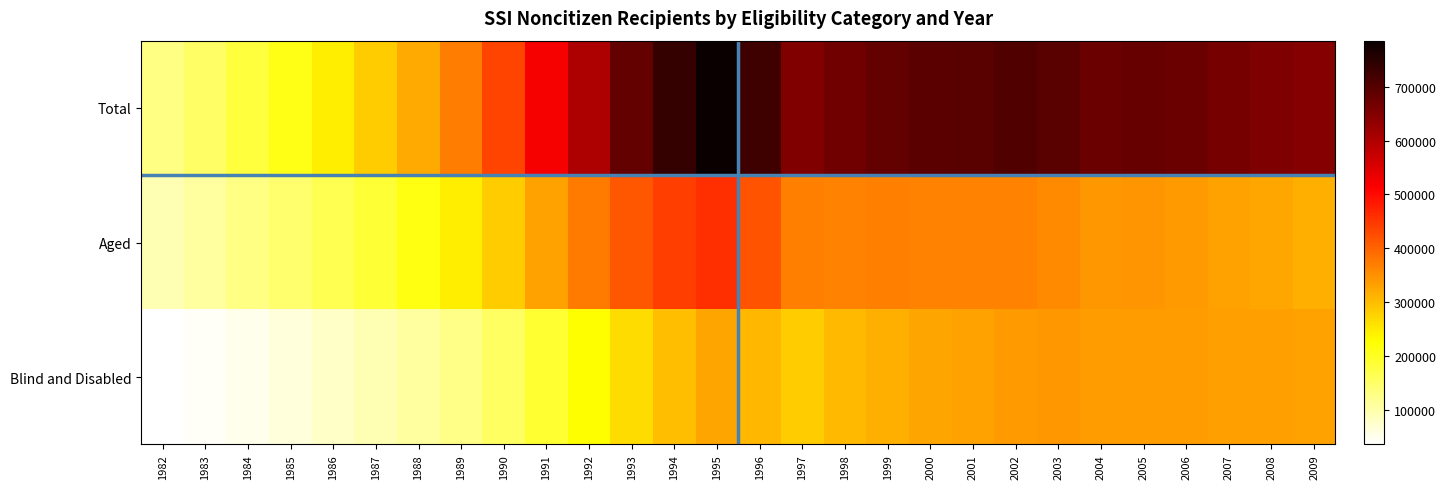

Reading left to right, list all the values displayed in this chart.

Total: 1982=127900	1983=151200	1984=181100	1985=210800	1986=244300	1987=282500	1988=320300	1989=370300	1990=435600	1991=519660	1992=601430	1993=683150	1994=738140	1995=785410	1996=724990	1997=650830	1998=669630	1999=684930	2000=692590	2001=695650	2002=703515	2003=696772	2004=676979	2005=680397	2006=674250	2007=663210	2008=655988	2009=644966
Aged: 1982=91900	1983=106600	1984=127600	1985=146500	1986=165300	1987=188000	1988=213900	1989=245700	1990=282400	1991=329690	1992=372930	1993=416420	1994=440000	1995=459220	1996=417360	1997=367200	1998=364980	1999=368330	2000=364470	2001=364550	2002=364827	2003=356298	2004=342220	2005=344166	2006=339073	2007=330665	2008=324271	2009=316216
Blind and Disabled: 1982=36000	1983=44600	1984=53500	1985=64300	1986=79000	1987=94500	1988=106400	1989=124600	1990=153200	1991=189970	1992=228500	1993=266730	1994=298140	1995=326190	1996=307630	1997=283630	1998=304650	1999=316600	2000=328120	2001=331100	2002=338688	2003=340474	2004=334759	2005=336231	2006=335177	2007=332545	2008=331717	2009=328750